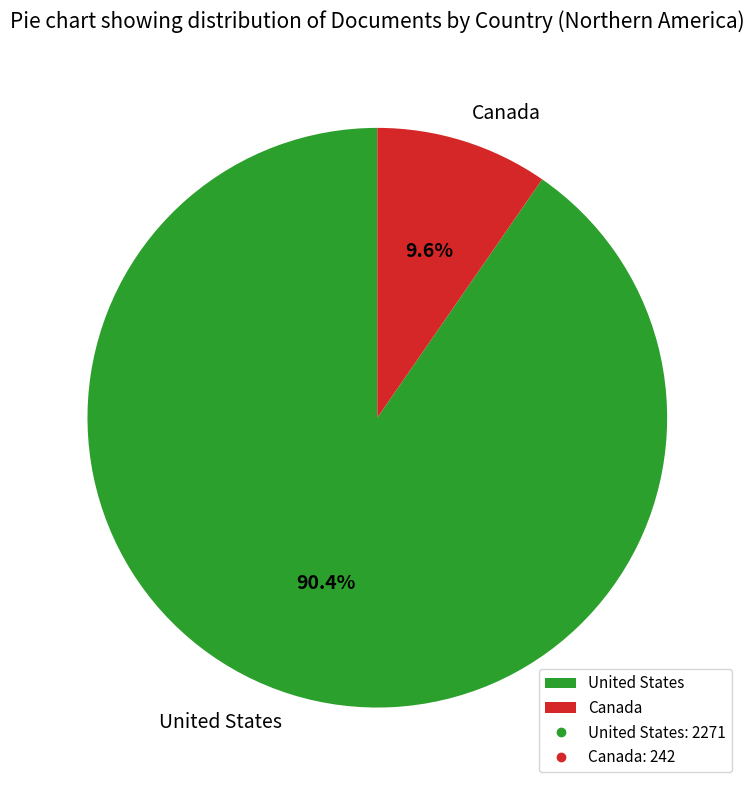

Is it true that Canada is 18% of the pie?

False